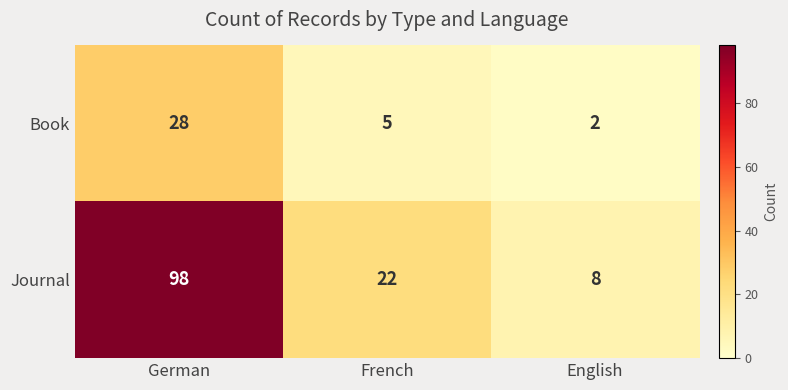

At how many categories does at least one series exceed 58?

1